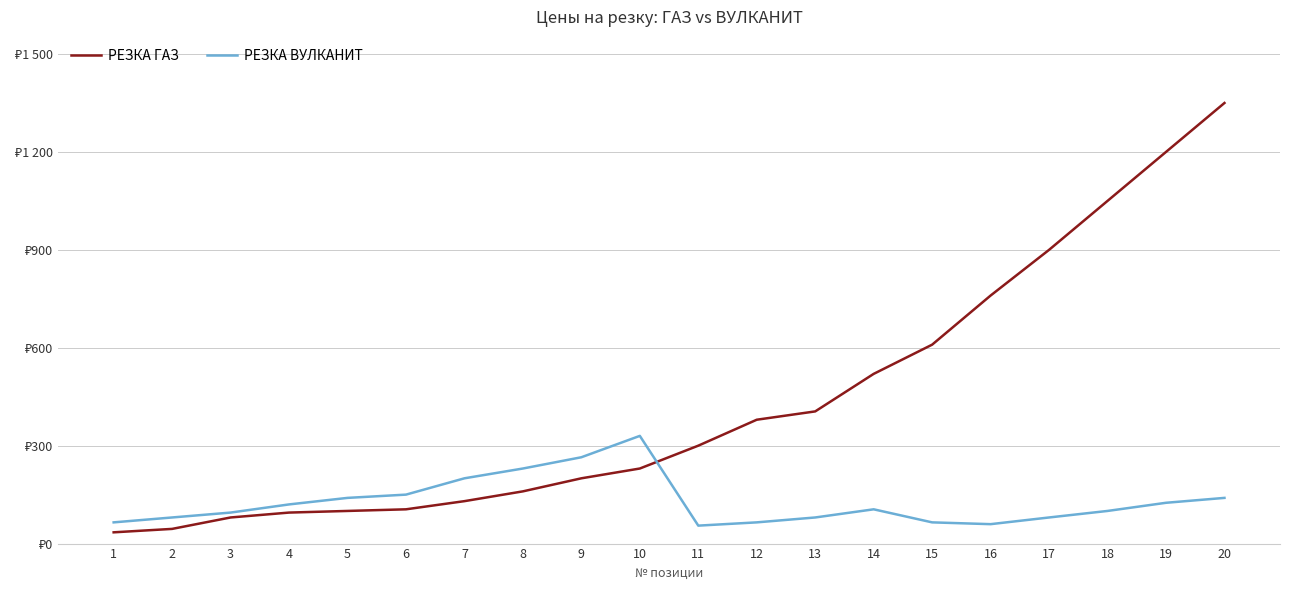

Is this an area chart (filled region under the line)?

No